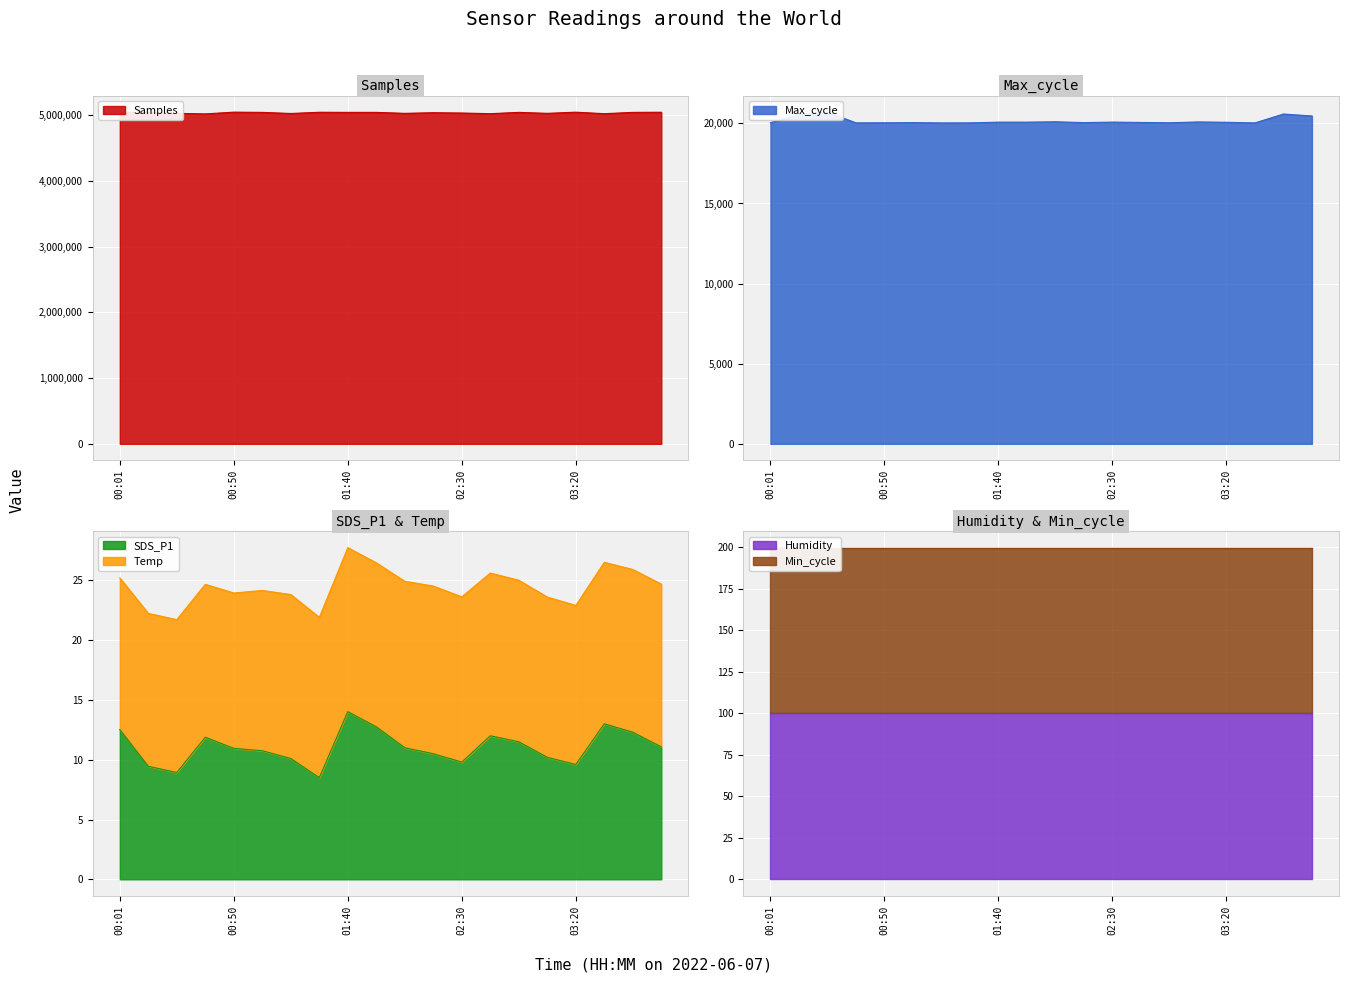

Between 00:25 and 03:08, which is larger?

00:25